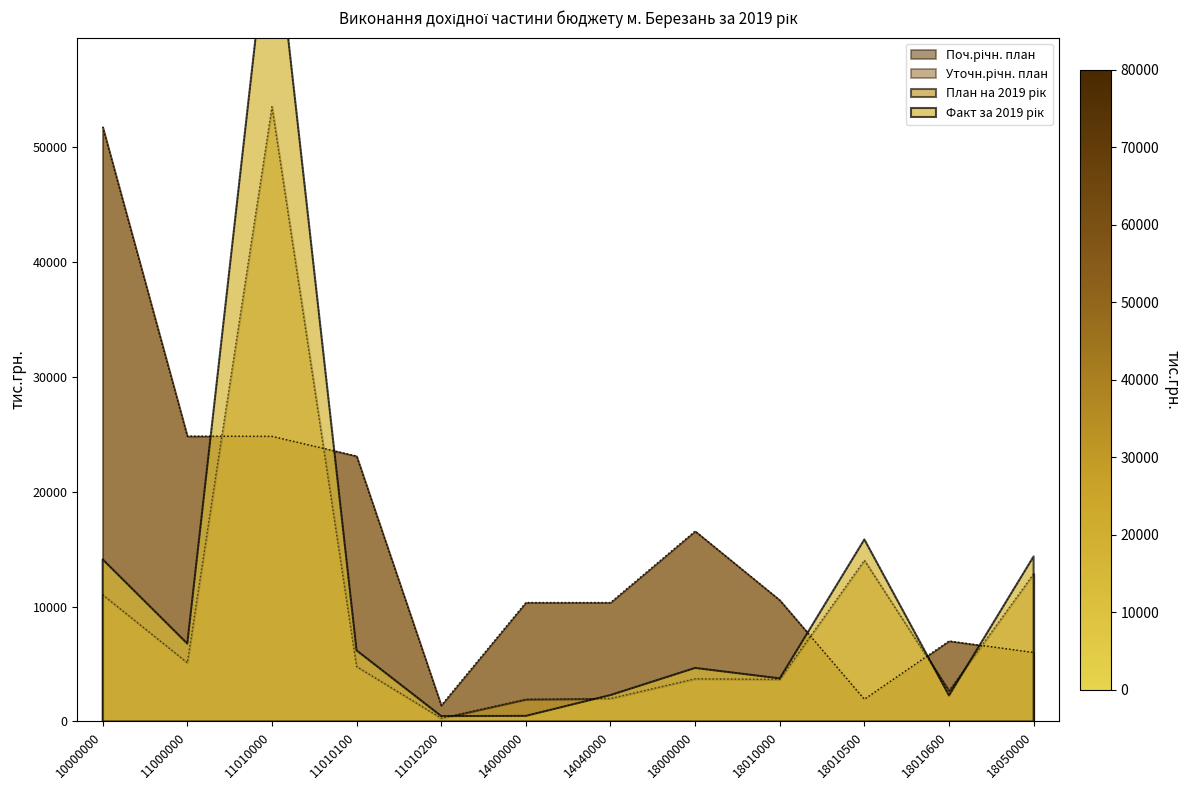

How many distinct data groups are displayed?

4